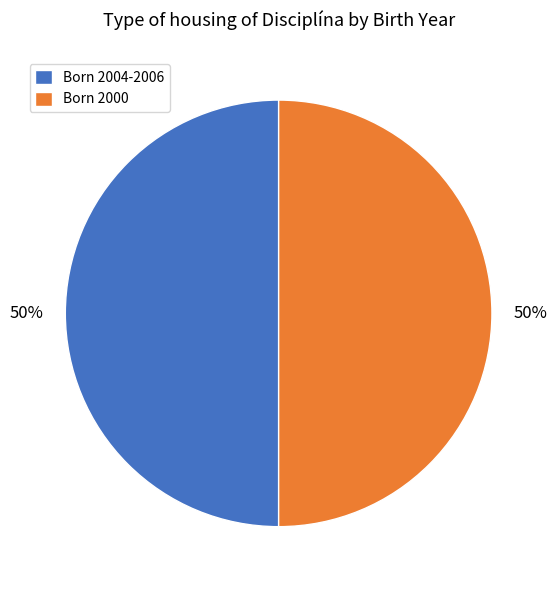

The Born 2004-2006 slice represents 64% of the pie. True or false?

False